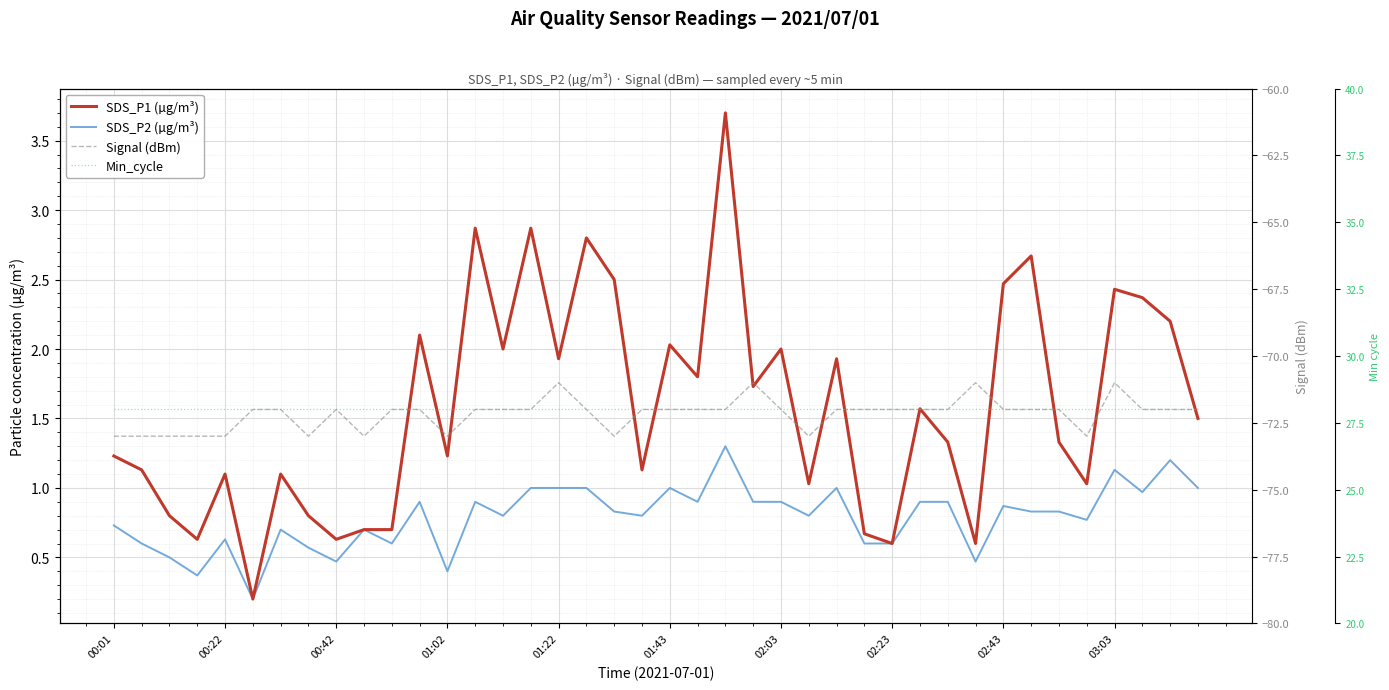

Reading right to left, list all the values displayed in this chart.

SDS_P1 (µg/m³): 1.5	2.2	2.4	2.4	1.0	1.3	2.7	2.5	0.6	1.3	1.6	0.6	0.7	1.9	1.0	2.0	1.7	3.7	1.8	2.0	1.1	2.5	2.8	1.9	2.9	2.0	2.9	1.2	2.1	0.7	0.7	0.6	0.8	1.1	0.2	1.1	0.6	0.8	1.1	1.2
SDS_P2 (µg/m³): 1.0	1.2	1.0	1.1	0.8	0.8	0.8	0.9	0.5	0.9	0.9	0.6	0.6	1.0	0.8	0.9	0.9	1.3	0.9	1.0	0.8	0.8	1.0	1.0	1.0	0.8	0.9	0.4	0.9	0.6	0.7	0.5	0.6	0.7	0.2	0.6	0.4	0.5	0.6	0.7
Signal (dBm): -72.0	-72.0	-72.0	-71.0	-73.0	-72.0	-72.0	-72.0	-71.0	-72.0	-72.0	-72.0	-72.0	-72.0	-73.0	-72.0	-71.0	-72.0	-72.0	-72.0	-72.0	-73.0	-72.0	-71.0	-72.0	-72.0	-72.0	-73.0	-72.0	-72.0	-73.0	-72.0	-73.0	-72.0	-72.0	-73.0	-73.0	-73.0	-73.0	-73.0
Min_cycle: 28.0	28.0	28.0	28.0	28.0	28.0	28.0	28.0	28.0	28.0	28.0	28.0	28.0	28.0	28.0	28.0	28.0	28.0	28.0	28.0	28.0	28.0	28.0	28.0	28.0	28.0	28.0	28.0	28.0	28.0	28.0	28.0	28.0	28.0	28.0	28.0	28.0	28.0	28.0	28.0